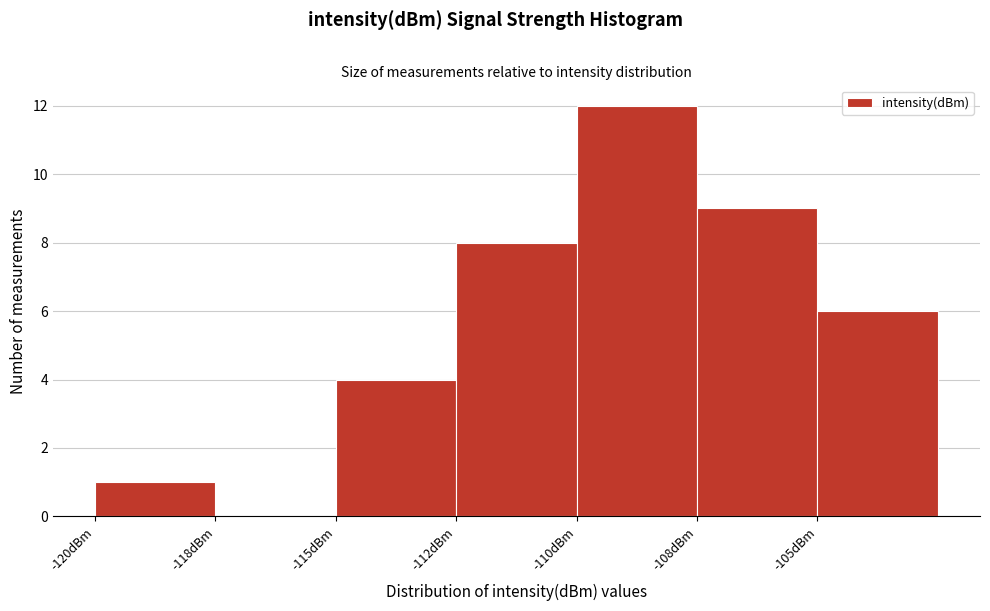

Reading left to right, what are all the values shown in this chart?

-120dBm=1	-118dBm=0	-115dBm=4	-112dBm=8	-110dBm=12	-108dBm=9	-105dBm=6